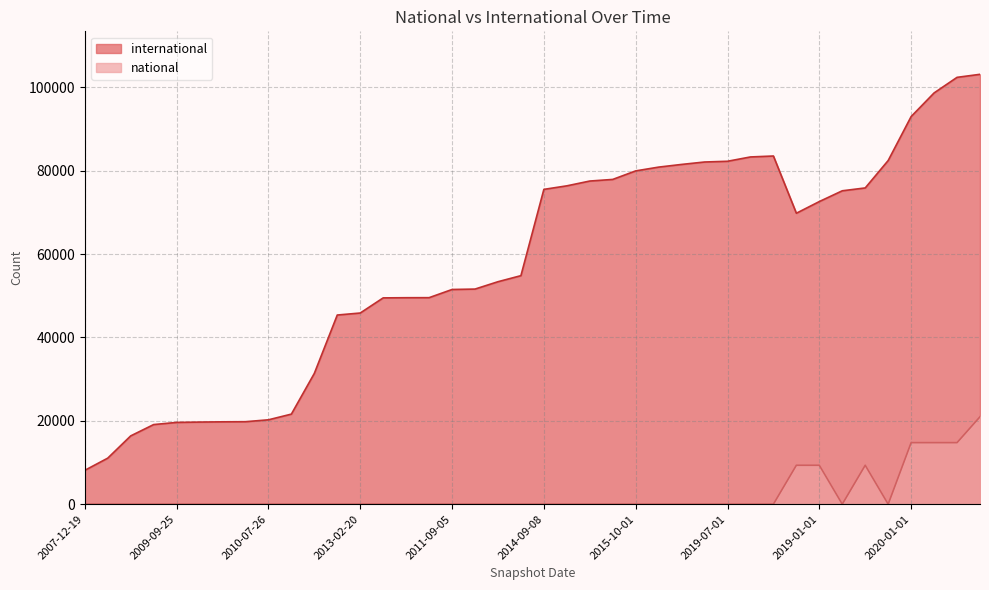

Is the value of international at 2019-04-06 greater than the value of national at 2020-04-01?

Yes